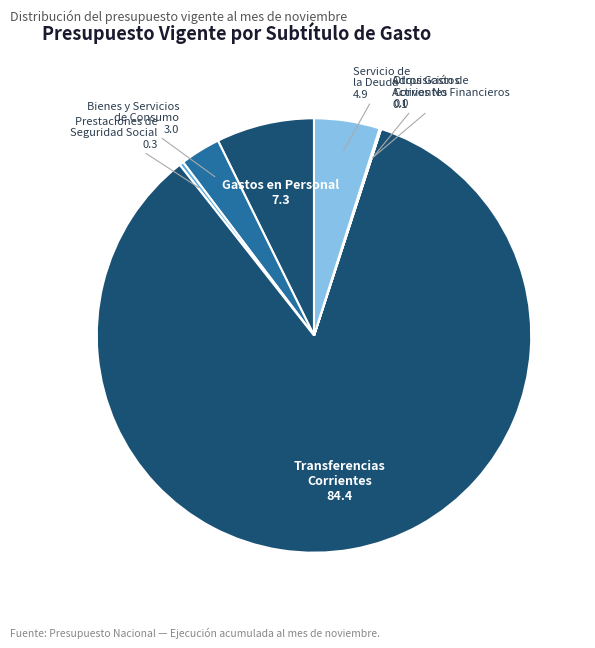

What is the largest slice in the pie chart?

TRANSFERENCIAS CORRIENTES